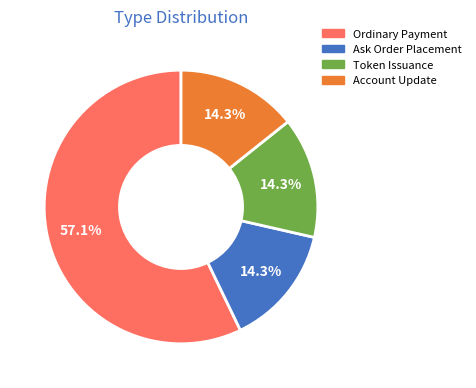

How many slices are in this pie chart?

4